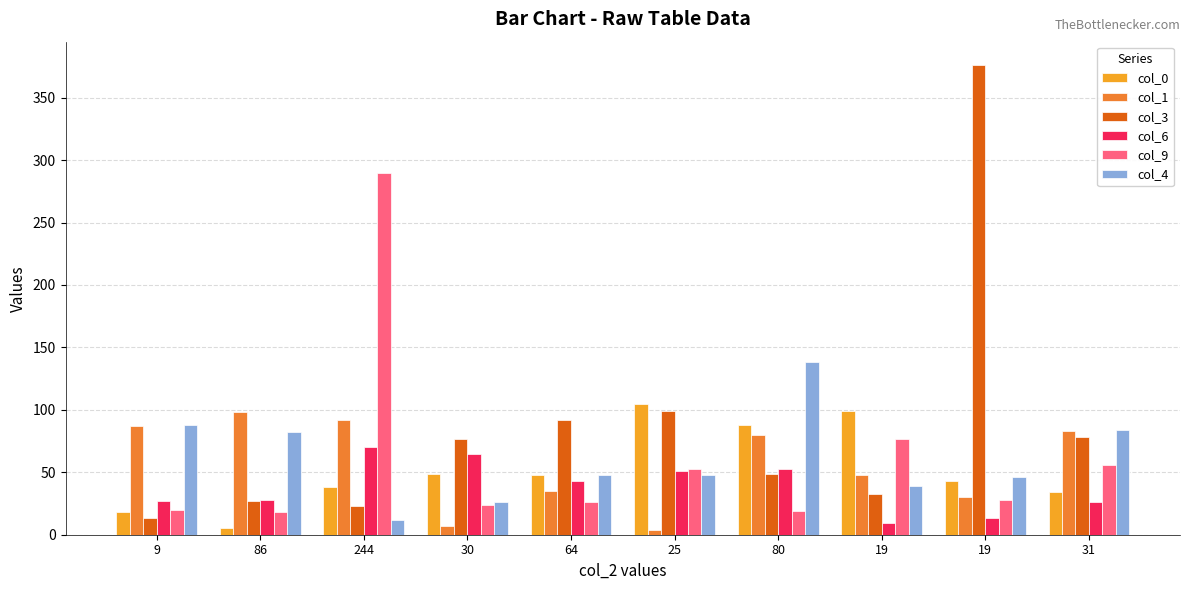

Reading right to left, transcribe all the data shown in this chart.

col_0: 31=34	19=43	19=99	80=88	25=105	64=48	30=49	244=38	86=5	9=18
col_1: 31=83	19=30	19=48	80=80	25=4	64=35	30=7	244=92	86=98	9=87
col_3: 31=78	19=376	19=33	80=49	25=99	64=92	30=77	244=23	86=27	9=13
col_6: 31=26	19=13	19=9	80=53	25=51	64=43	30=65	244=70	86=28	9=27
col_9: 31=56	19=28	19=77	80=19	25=53	64=26	30=24	244=290	86=18	9=20
col_4: 31=84	19=46	19=39	80=138	25=48	64=48	30=26	244=12	86=82	9=88